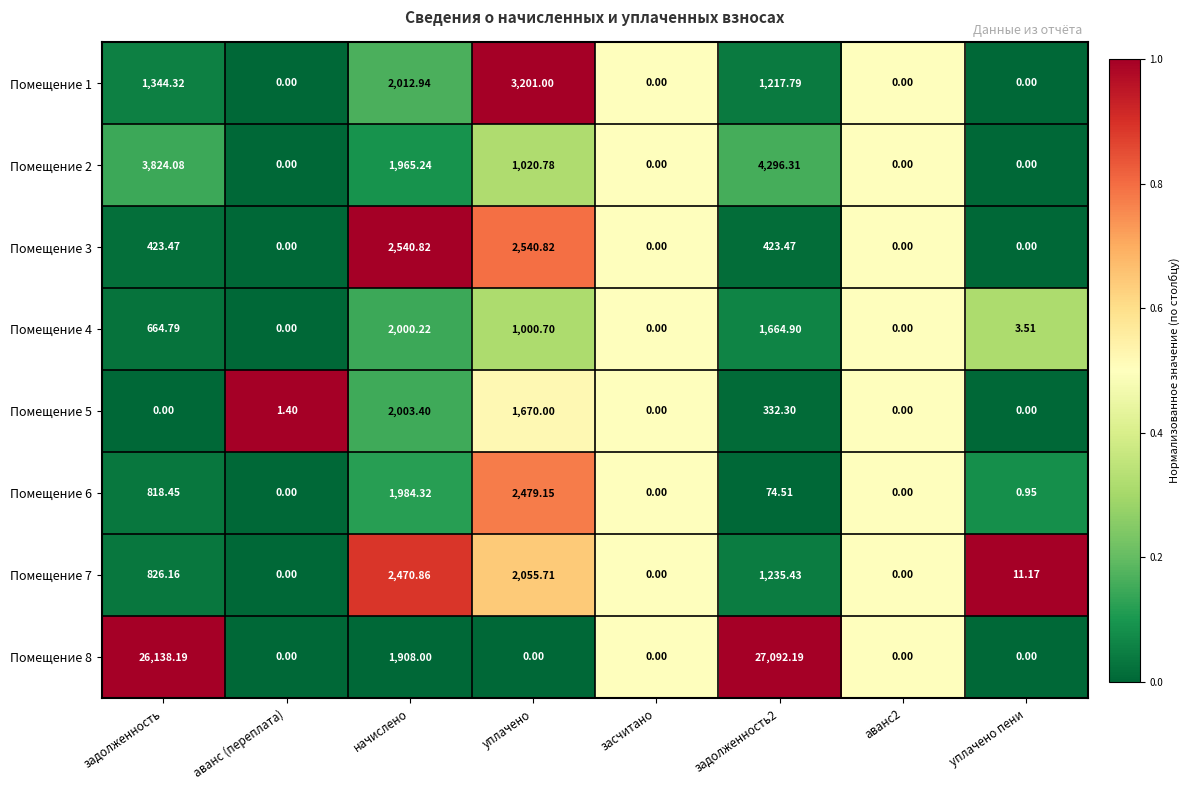

Where does the Помещение 3 series first go above 423?

задолженность